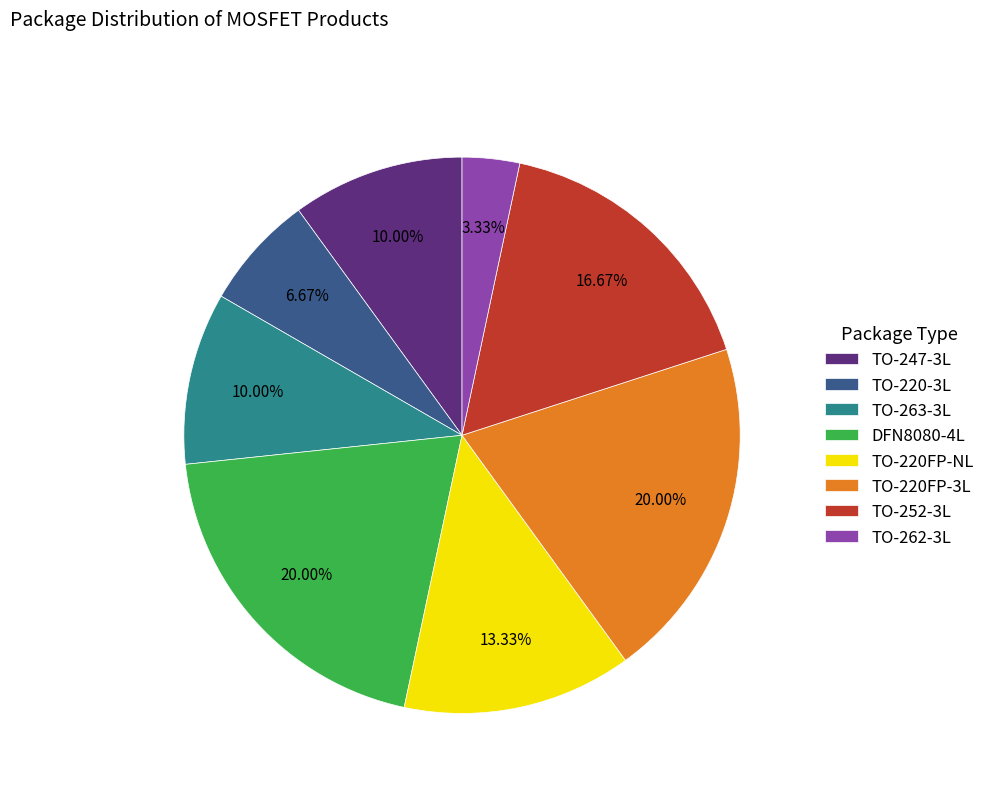

Does any single category account for the majority?

No